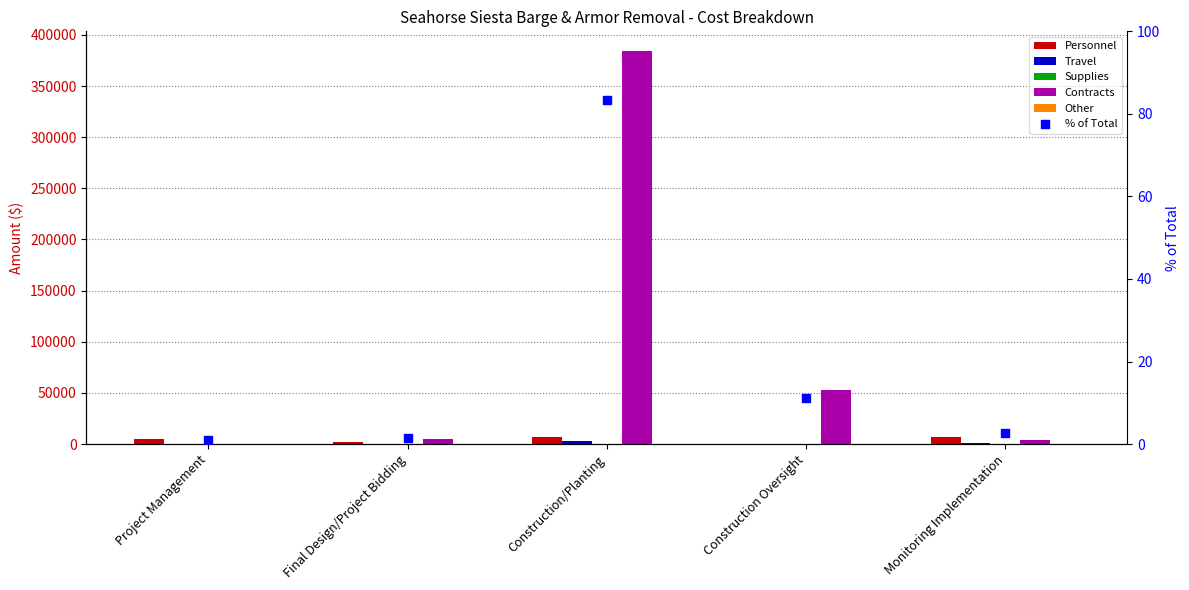

Is the value of Travel at Monitoring Implementation greater than the value of Other at Project Management?

Yes